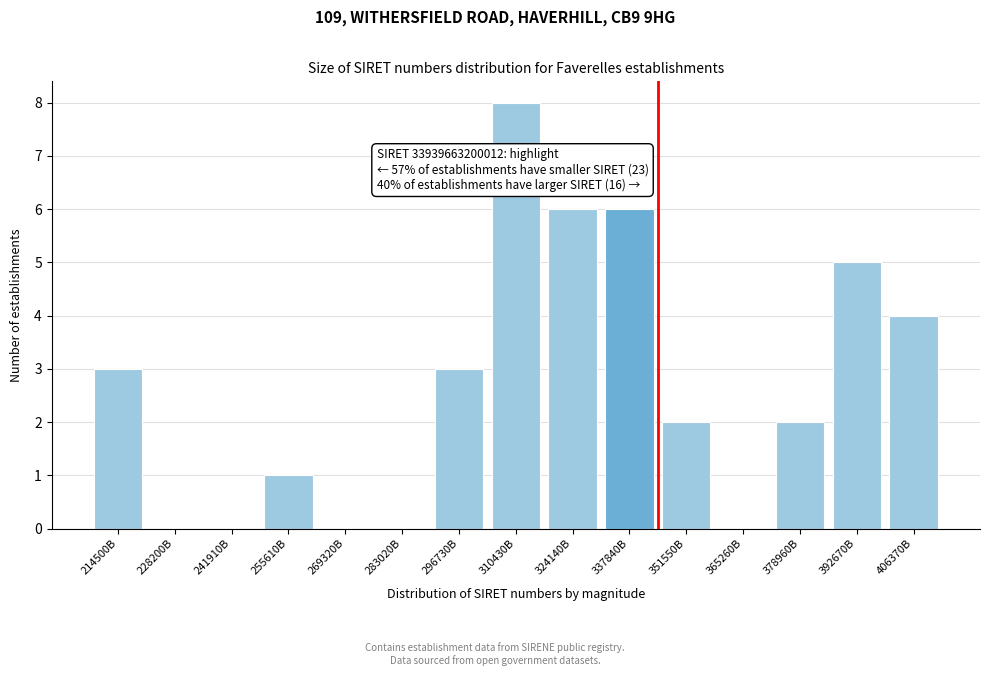

Reading left to right, transcribe all the data shown in this chart.

214500B=3	228200B=0	241910B=0	255610B=1	269320B=0	283020B=0	296730B=3	310430B=8	324140B=6	337840B=6	351550B=2	365260B=0	378960B=2	392670B=5	406370B=4